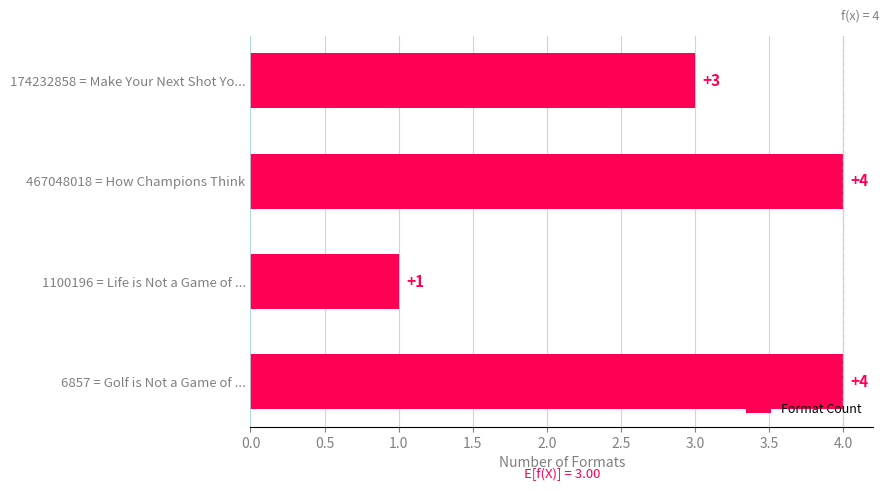

What is the value of the 2nd bar from the top?

4